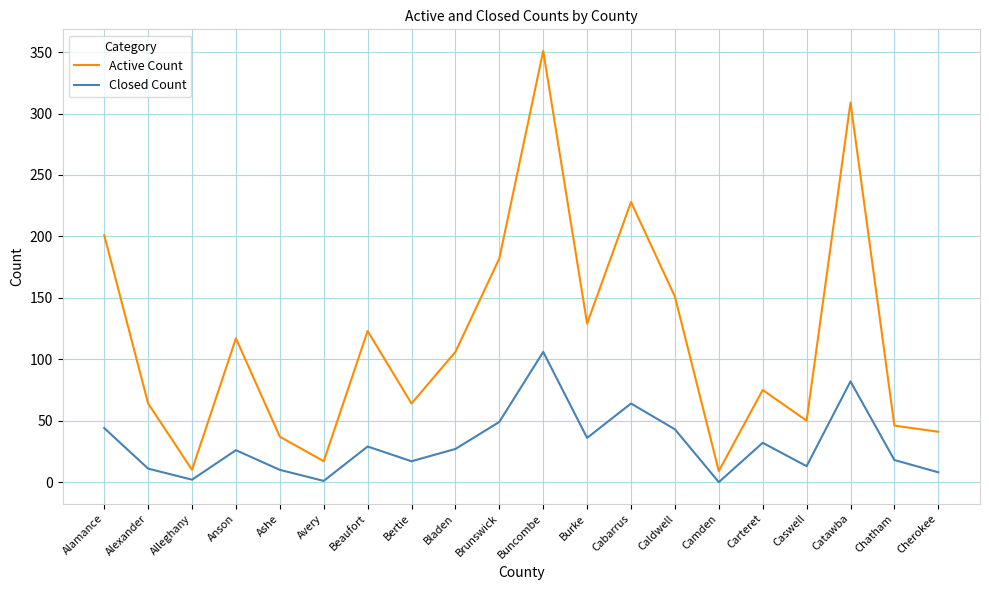

What position from the right is Anson?

17